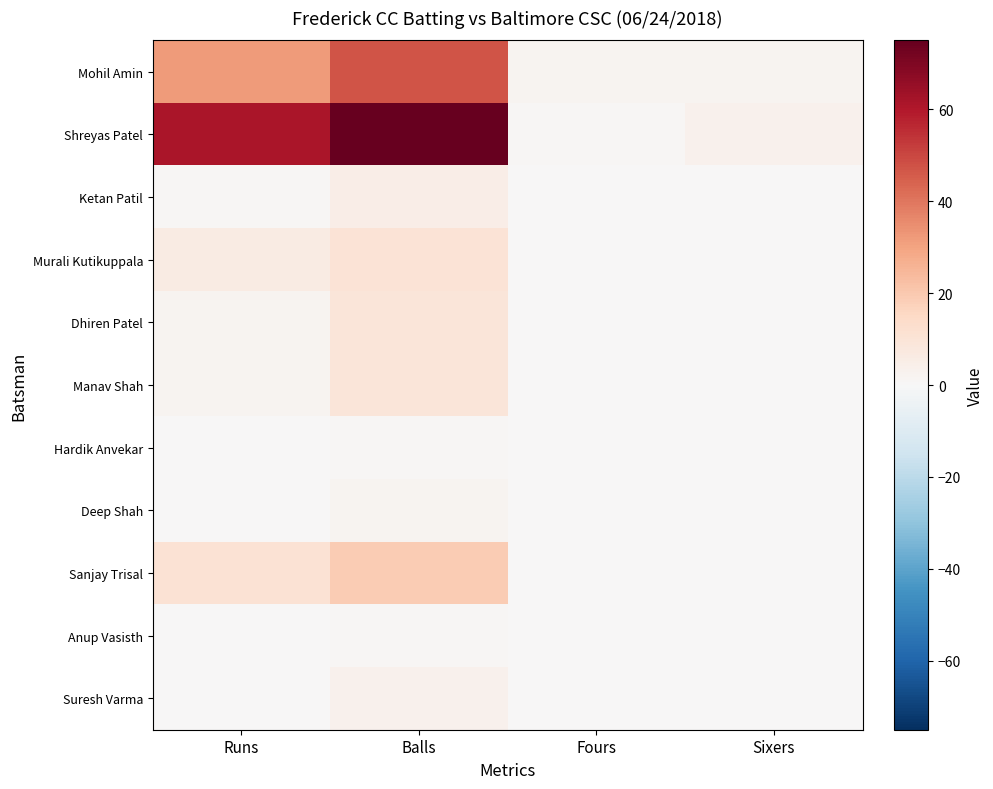

Reading right to left, what are all the values shown in this chart?

Mohil Amin: Sixers=2	Fours=2	Balls=47	Runs=32
Shreyas Patel: Sixers=3	Fours=1	Balls=75	Runs=61
Ketan Patil: Sixers=0	Fours=0	Balls=5	Runs=1
Murali Kutikuppala: Sixers=0	Fours=0	Balls=10	Runs=6
Dhiren Patel: Sixers=0	Fours=0	Balls=9	Runs=2
Manav Shah: Sixers=0	Fours=0	Balls=9	Runs=2
Hardik Anvekar: Sixers=0	Fours=0	Balls=1	Runs=0
Deep Shah: Sixers=0	Fours=0	Balls=2	Runs=0
Sanjay Trisal: Sixers=0	Fours=0	Balls=19	Runs=11
Anup Vasisth: Sixers=0	Fours=0	Balls=1	Runs=0
Suresh Varma: Sixers=0	Fours=0	Balls=3	Runs=0